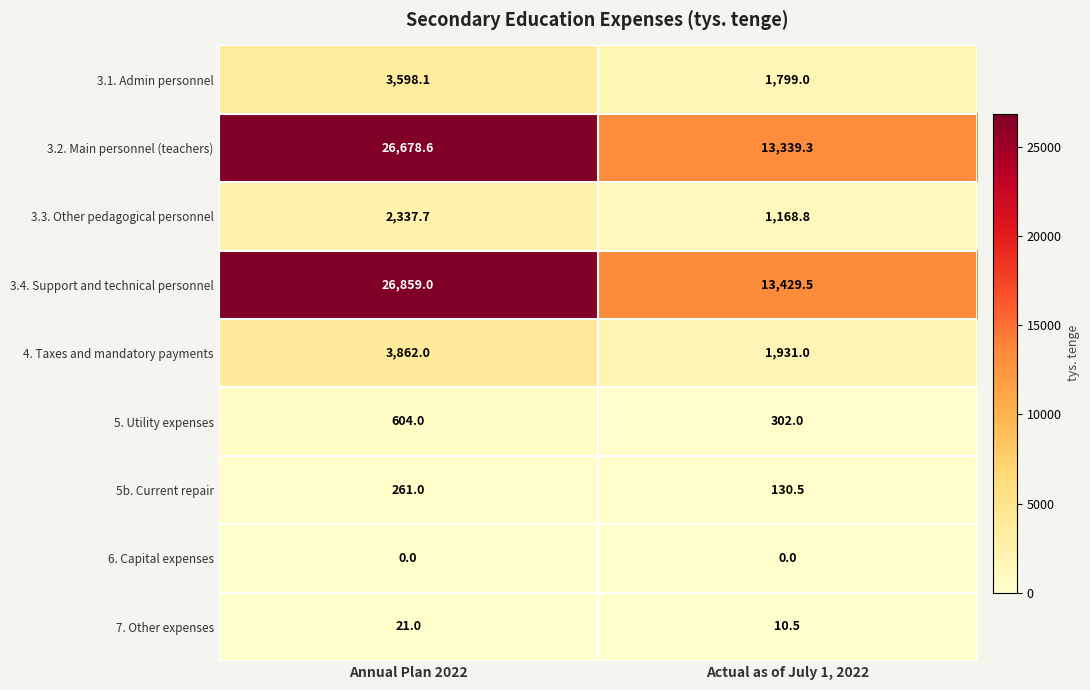

What is the maximum value shown in the chart?

26859.0